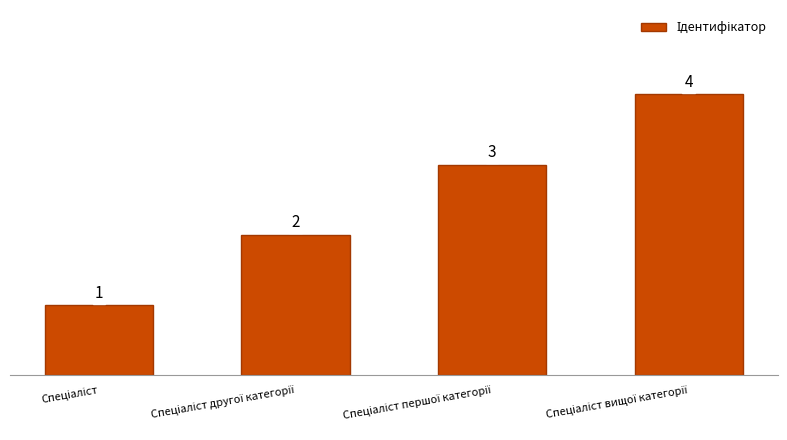

Count the values in the range 2 to 4.

3